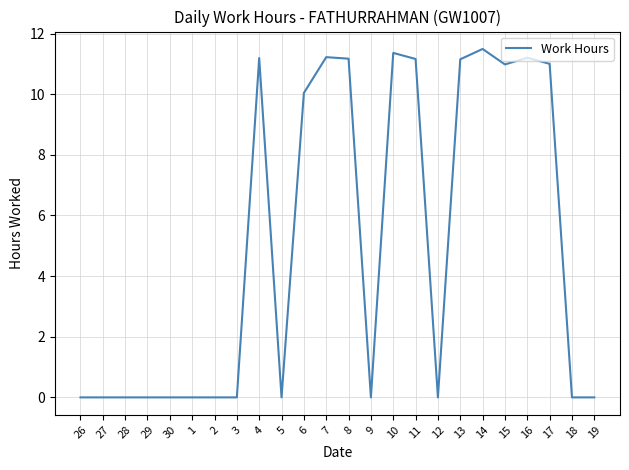

Reading left to right, extract all data points from this chart.

0.0	0.0	0.0	0.0	0.0	0.0	0.0	0.0	11.2	0.0	10.0	11.2	11.2	0.0	11.4	11.2	0.0	11.2	11.5	11.0	11.2	11.0	0.0	0.0